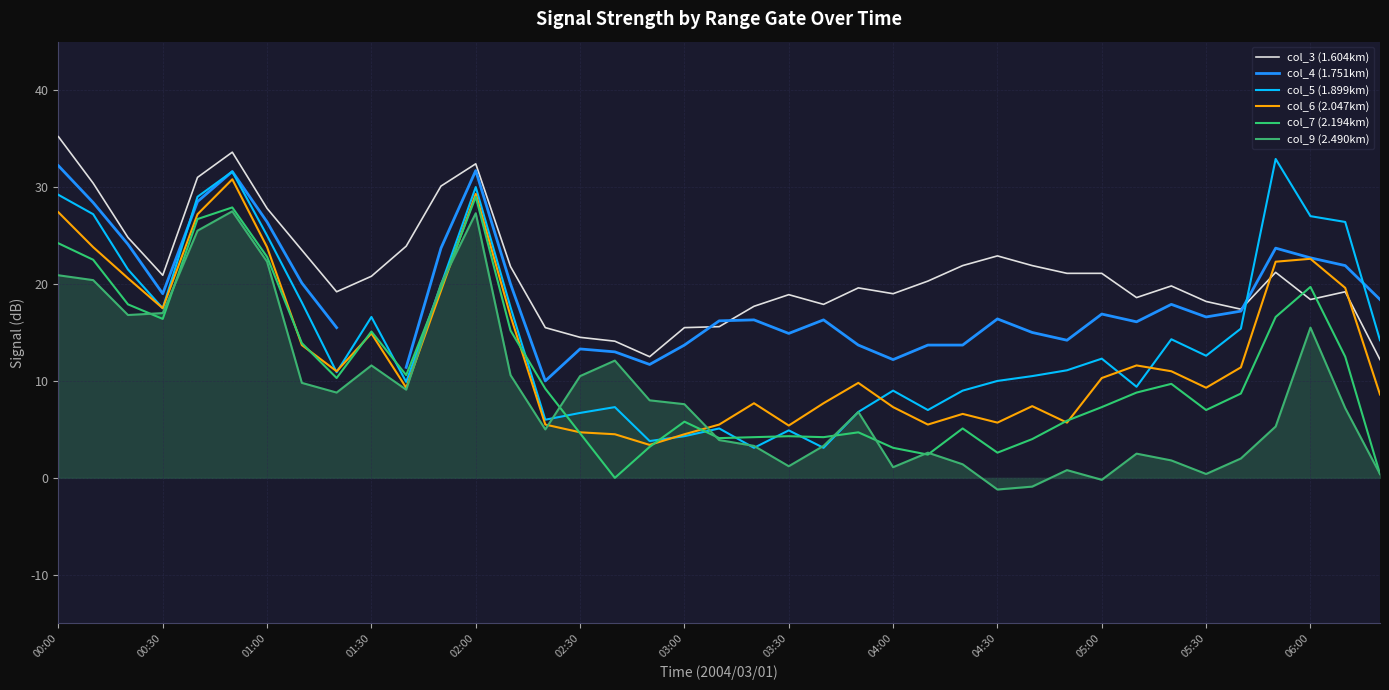

What is the difference between the highest and lowest values at 25?

17.9